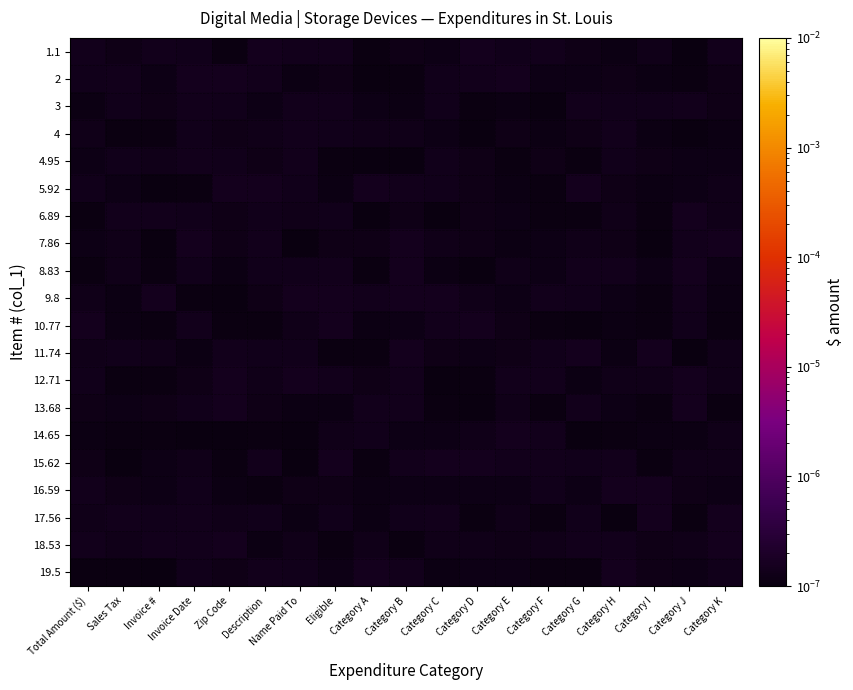

Which has a higher value, Category E or Category B?

Category E